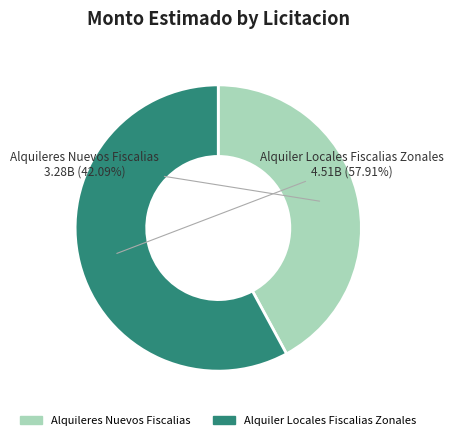

Count the number of slices in the pie.

2